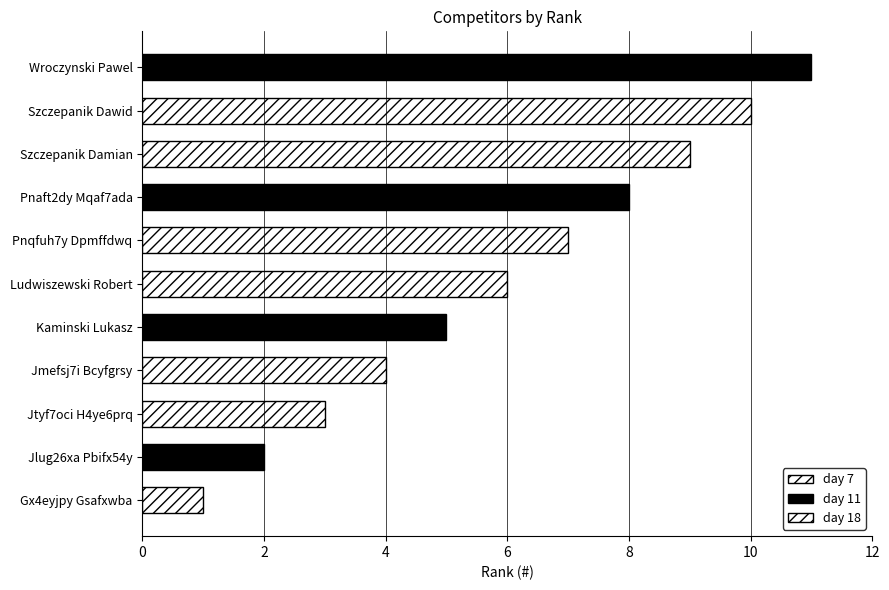

What is the approximate value at Szczepanik Damian?

9